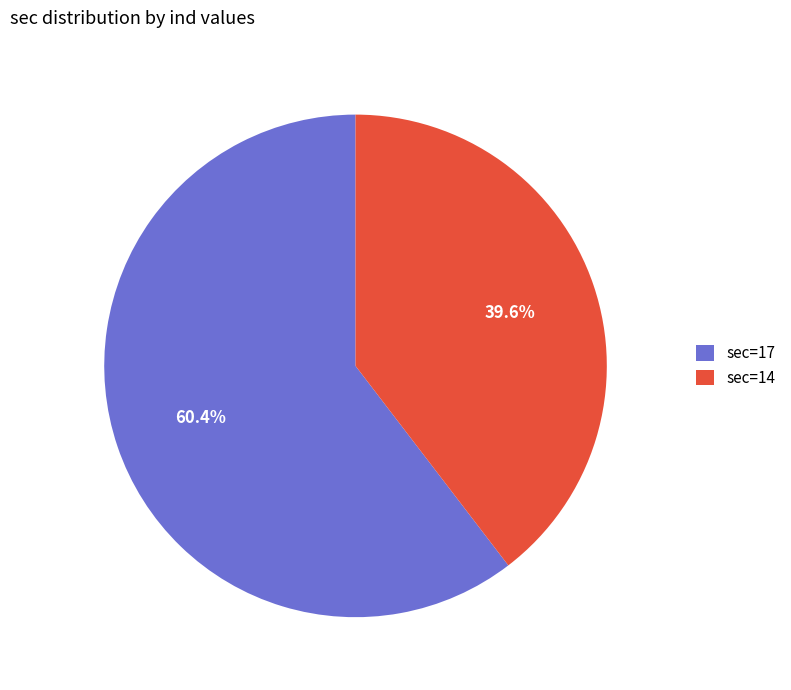

What percentage do sec=17 and sec=14 together represent?

100.0%